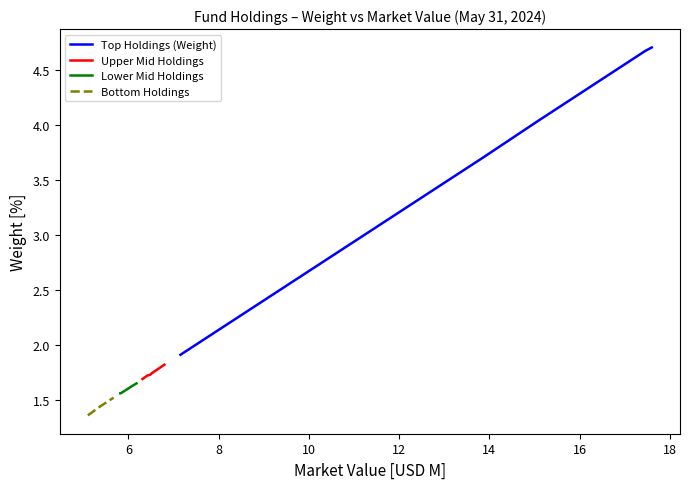

Is the value of Top Holdings (Weight) at 4 greater than the value of Upper Mid Holdings at 8?

Yes